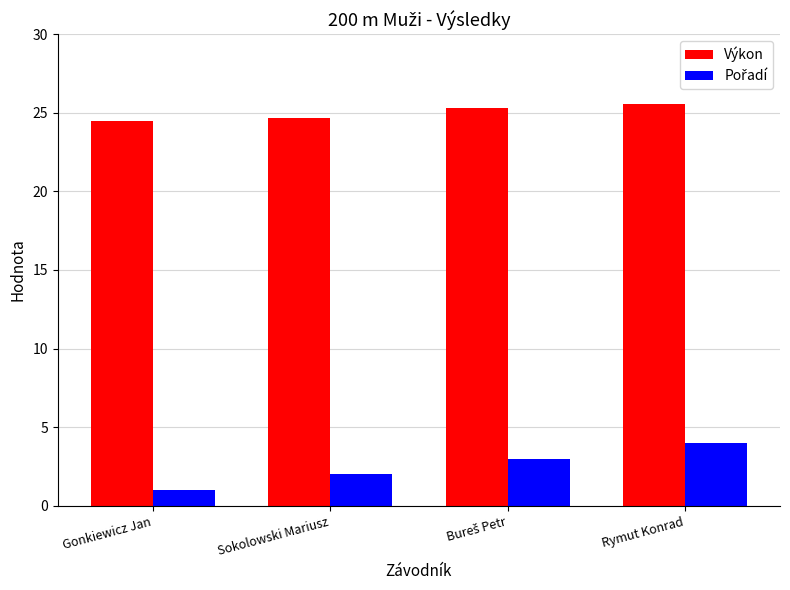

What position from the right is Rymut Konrad?

1